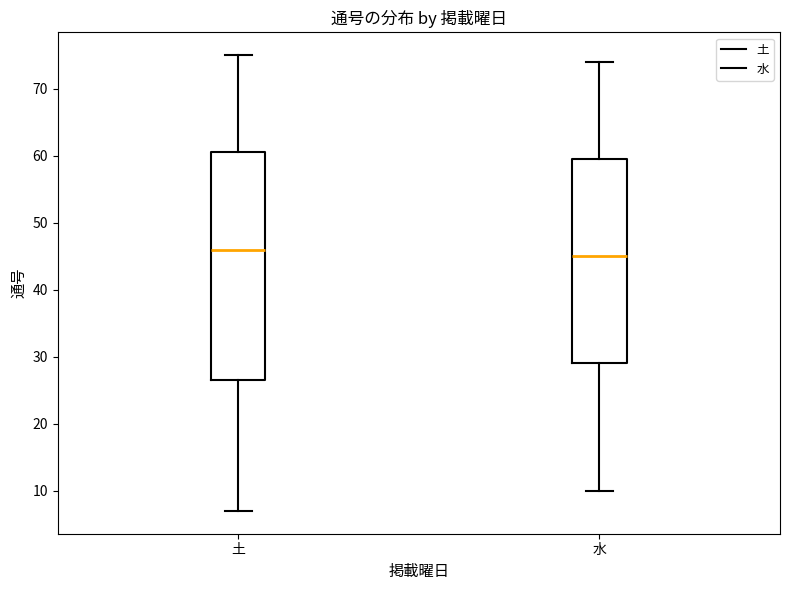

Which box has the lowest median line?

水